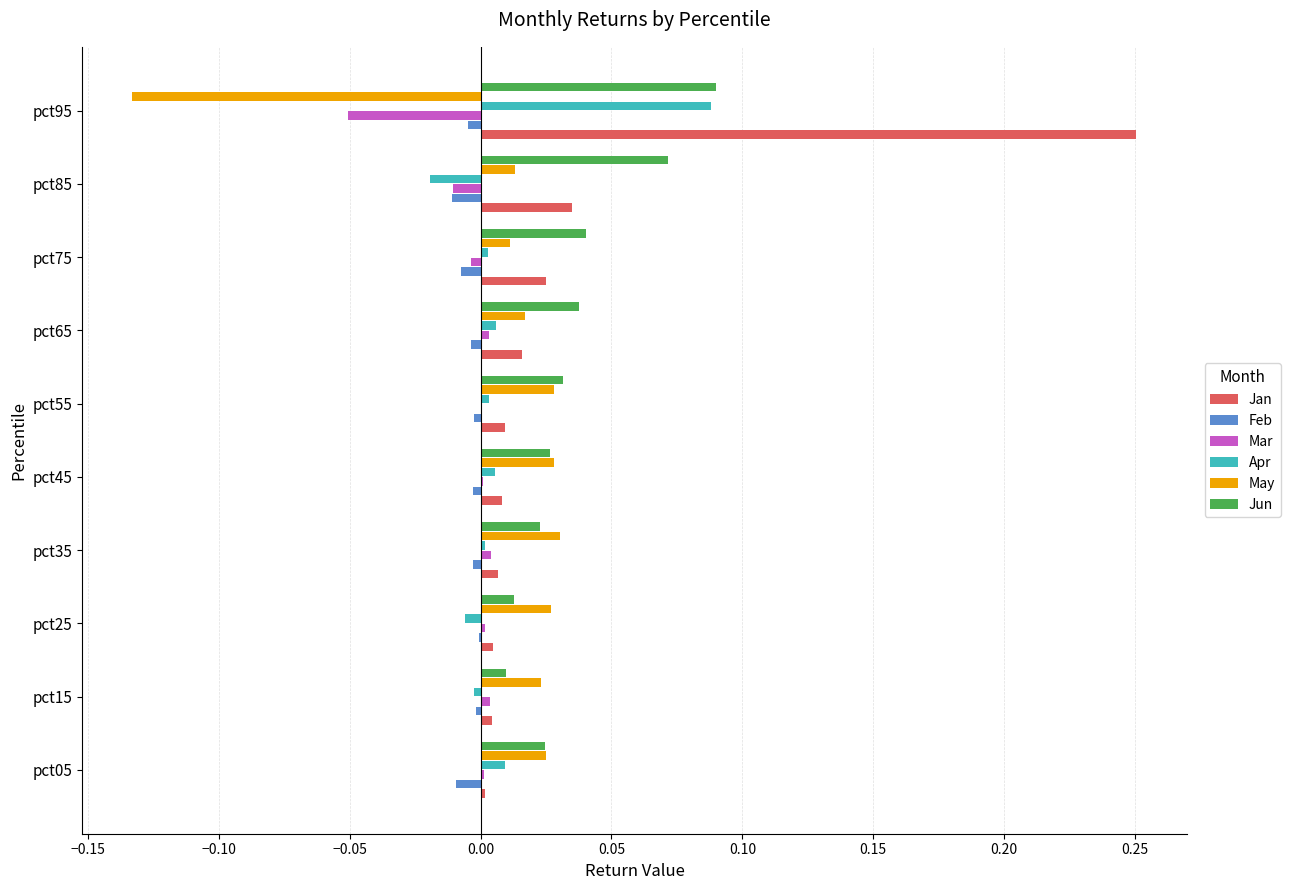

The May series shows 0.0 at pct85. True or false?

True